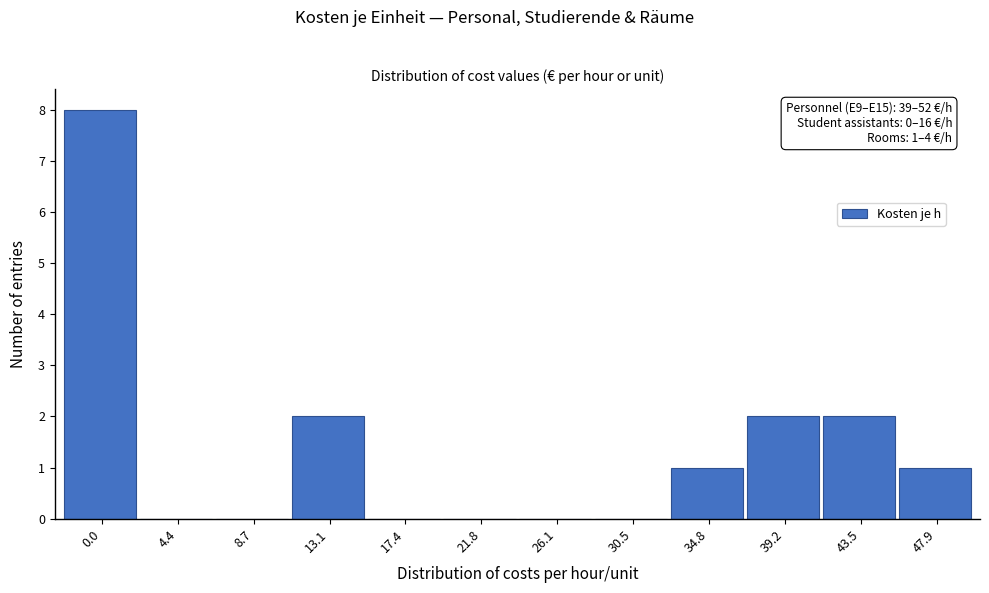

What is the sum of all values?

16